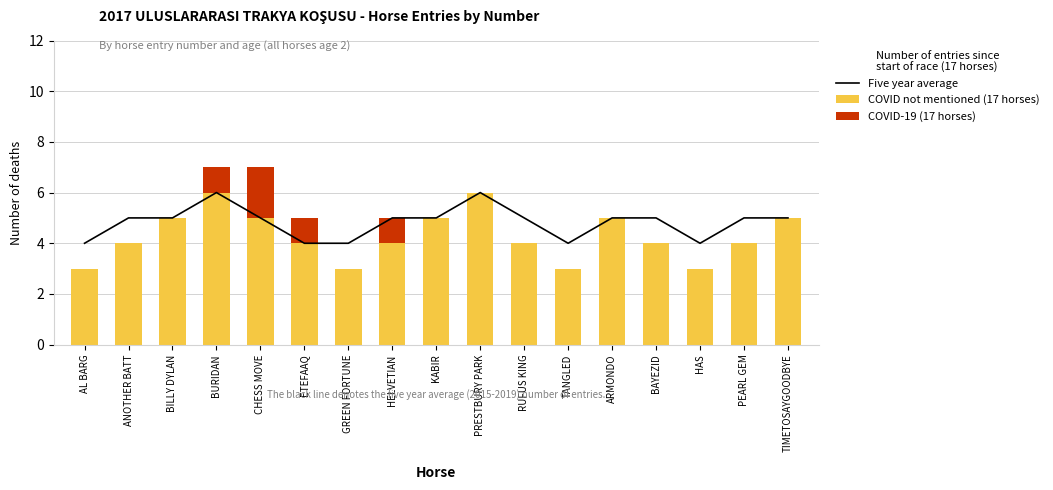

What position from the right is KABIR?

9